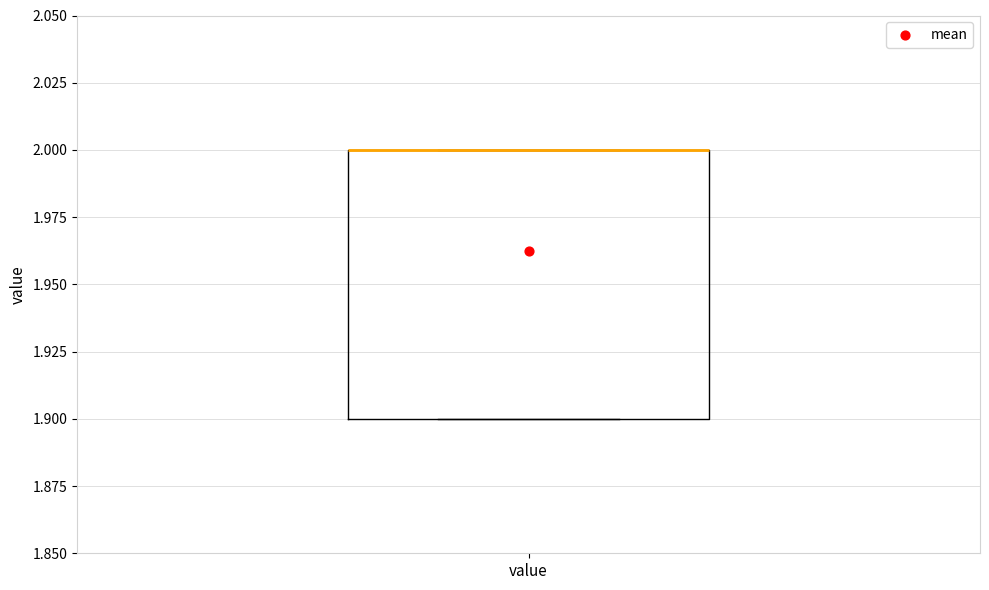

Transcribe this box plot: give where the median line is, the range the box spans, and where the two whiskers end, as read against the y-axis. The values are not printed on the chart, so give them approximately, as read against the axis.

median 2.0 (drawn on the box's upper edge), box 1.9 to 2.0, whiskers 1.9 to 2.0